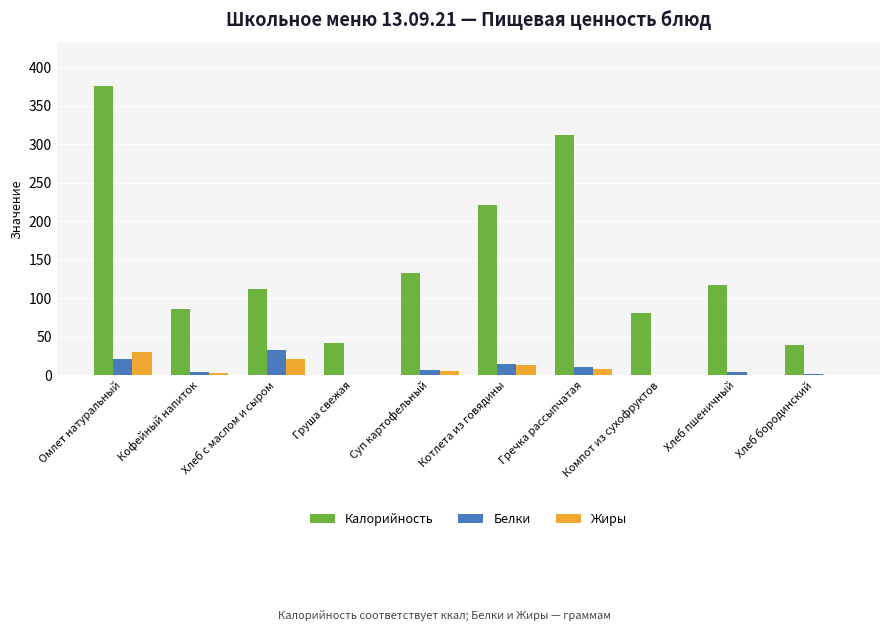

At which category is the sum across all series the highest?

Омлет натуральный